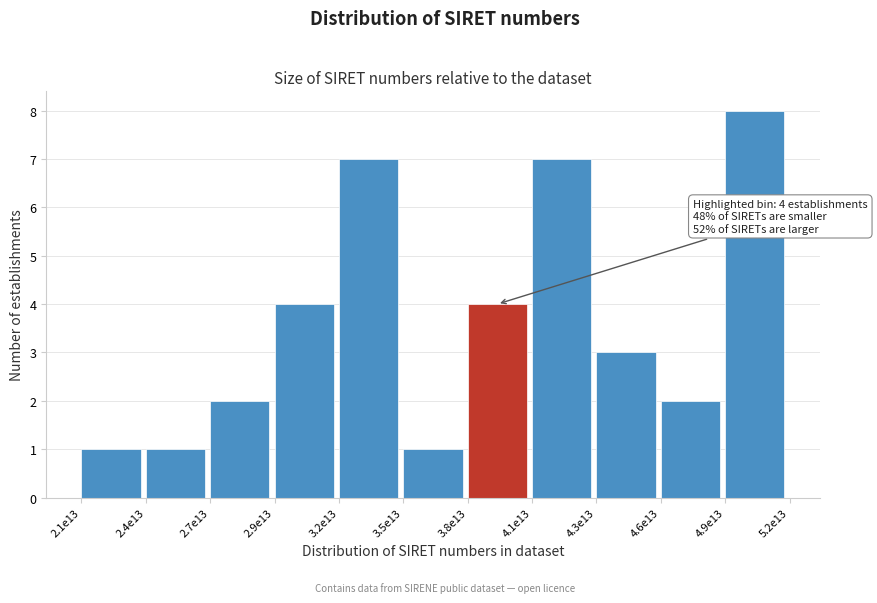

Reading left to right, list all the values displayed in this chart.

1	1	2	4	7	1	4	7	3	2	8